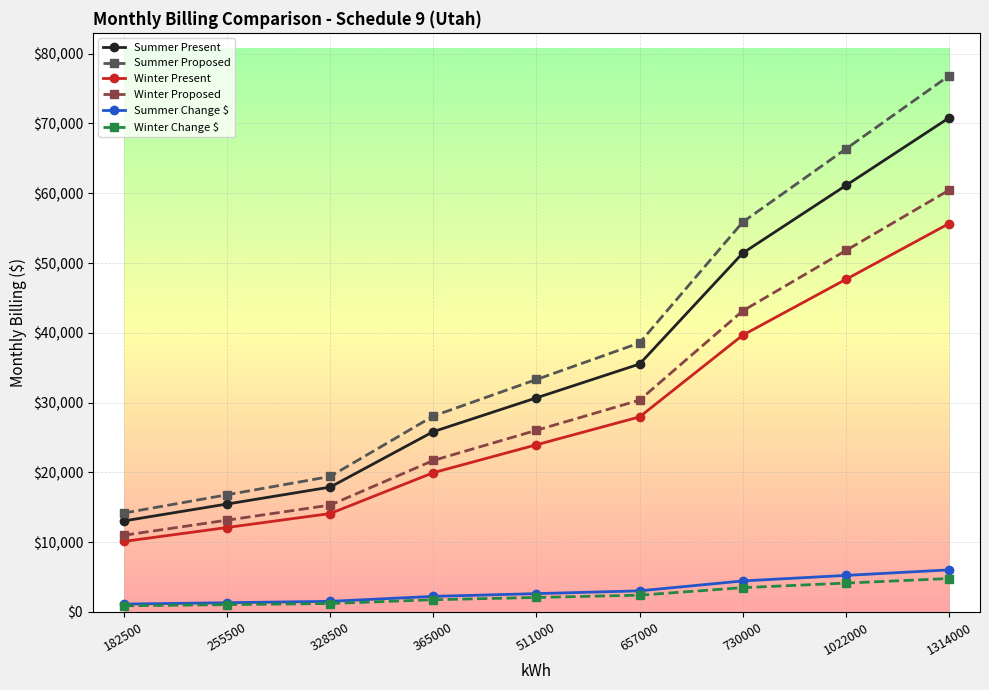

True or false: Winter Present and Summer Present cross at least once.

False